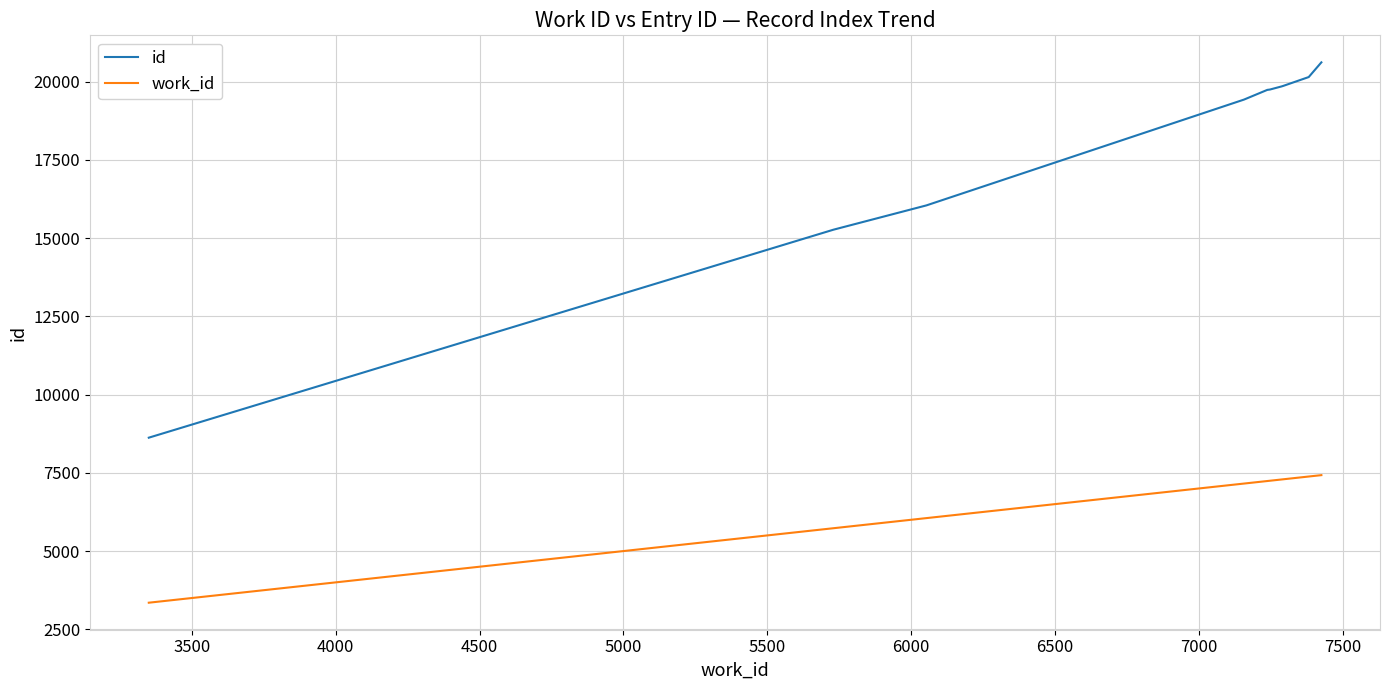

Which series has the largest total across all categories?

id